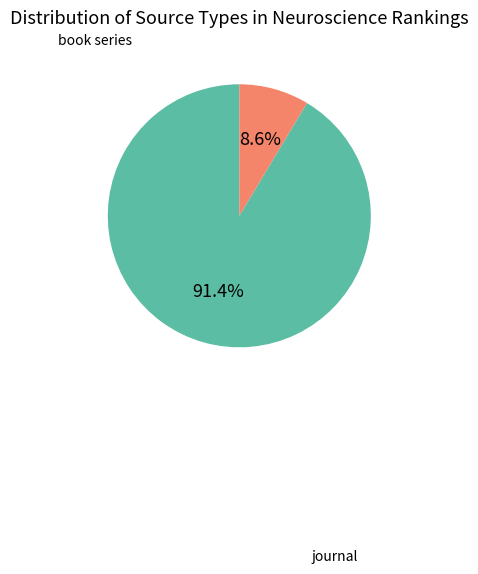

Is there a majority slice in this chart?

Yes